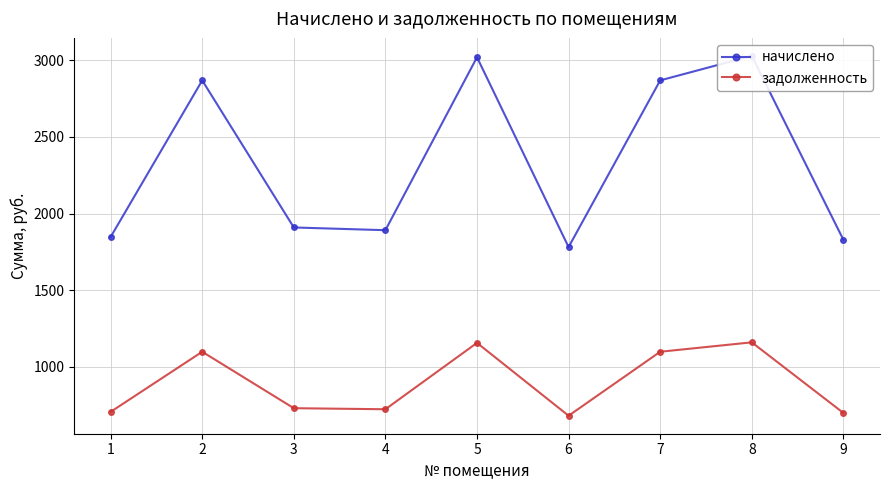

Reading left to right, transcribe all the data shown in this chart.

начислено: 1=1847.7	2=2869.2	3=1909.9	4=1892.1	5=3020.2	6=1781.9	7=2869.2	8=3029.1	9=1829.9
задолженность: 1=707.0	2=1099.1	3=730.9	4=724.1	5=1157.1	6=681.8	7=1099.1	8=1160.5	9=700.2